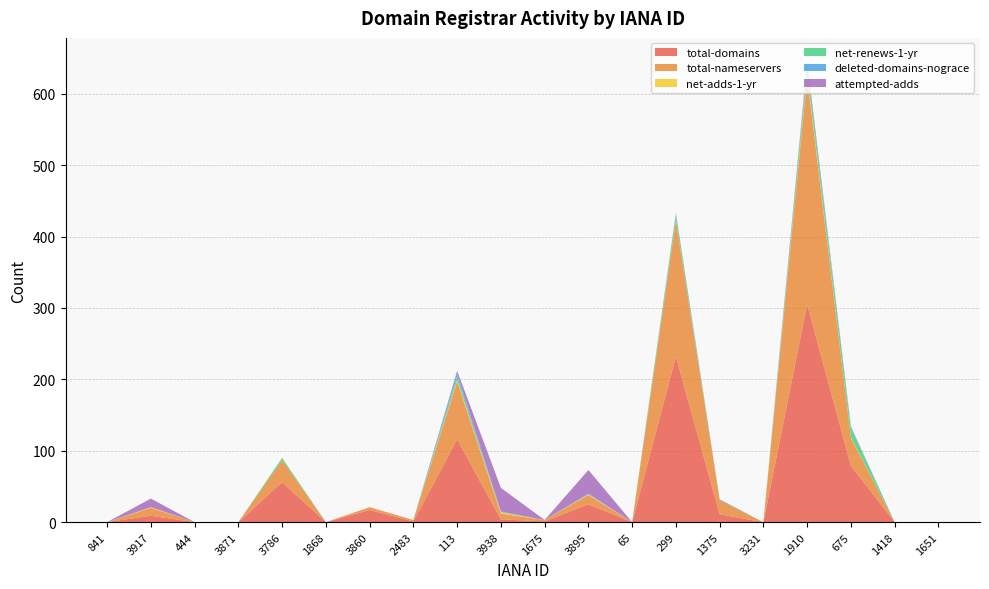

Reading left to right, transcribe all the data shown in this chart.

total-domains: 841=0	3917=9	444=0	3871=0	3786=56	1868=0	3860=17	2483=1	113=116	3938=4	1675=1	3895=25	65=0	299=232	1375=11	3231=0	1910=305	675=79	1418=0	1651=0
total-nameservers: 841=0	3917=11	444=0	3871=0	3786=31	1868=0	3860=4	2483=2	113=81	3938=8	1675=2	3895=13	65=0	299=190	1375=20	3231=0	1910=318	675=39	1418=0	1651=0
net-adds-1-yr: 841=0	3917=1	444=0	3871=0	3786=0	1868=0	3860=0	2483=0	113=2	3938=2	1675=0	3895=1	65=0	299=1	1375=0	3231=0	1910=4	675=1	1418=0	1651=0
net-renews-1-yr: 841=0	3917=0	444=0	3871=0	3786=3	1868=0	3860=0	2483=0	113=5	3938=0	1675=0	3895=0	65=0	299=8	1375=0	3231=0	1910=11	675=13	1418=0	1651=0
deleted-domains-nograce: 841=0	3917=0	444=0	3871=0	3786=0	1868=0	3860=0	2483=0	113=5	3938=1	1675=0	3895=1	65=0	299=1	1375=1	3231=0	1910=3	675=1	1418=0	1651=0
attempted-adds: 841=0	3917=12	444=0	3871=0	3786=0	1868=0	3860=0	2483=0	113=3	3938=33	1675=0	3895=33	65=0	299=1	1375=0	3231=0	1910=5	675=1	1418=0	1651=0